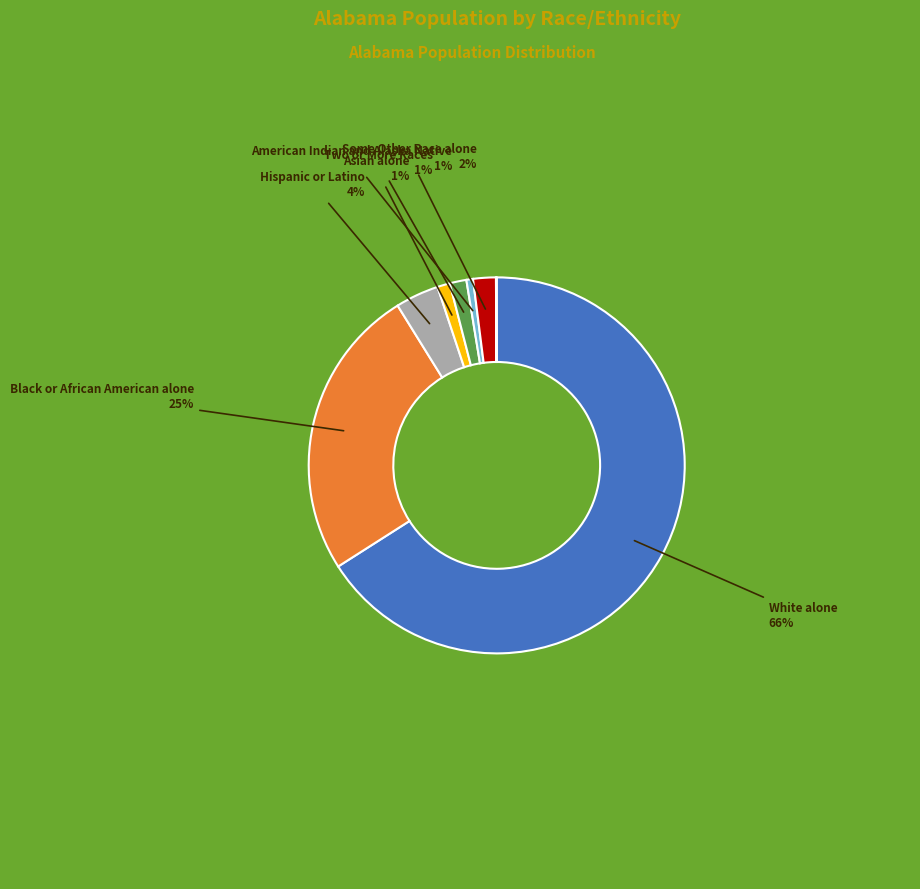

Does any single category account for the majority?

Yes